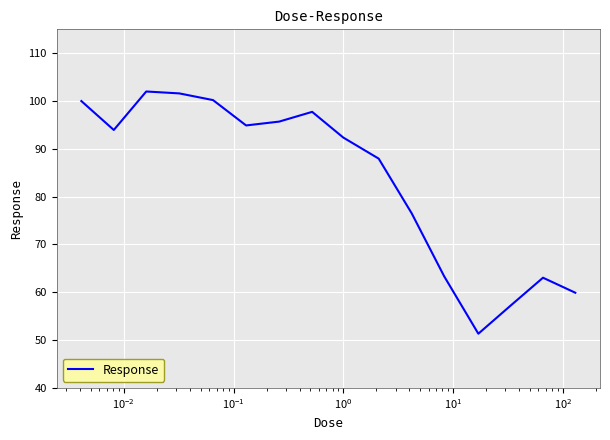

What is the minimum value shown in the chart?

51.3